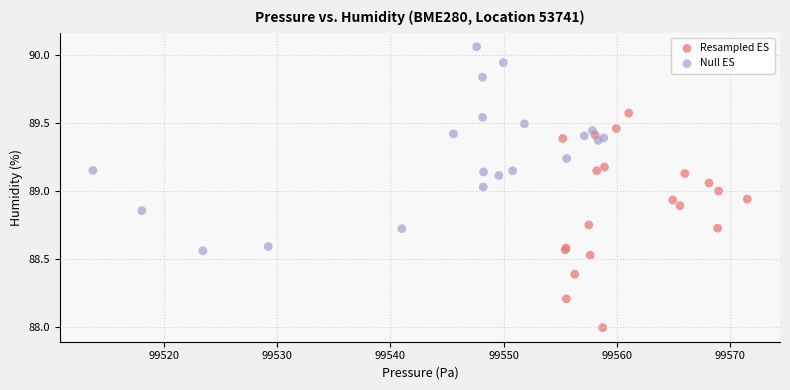

Which series contains the highest Y value?

Null ES